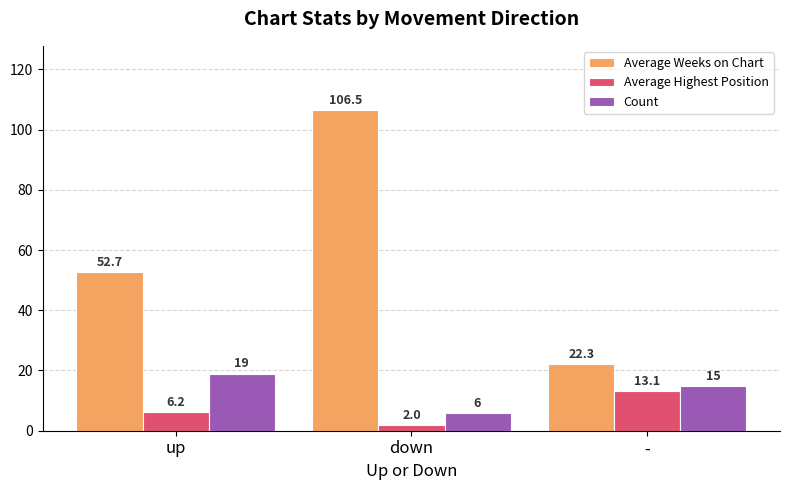

What is the value of the Count bar at the 1st from the left?

19.0